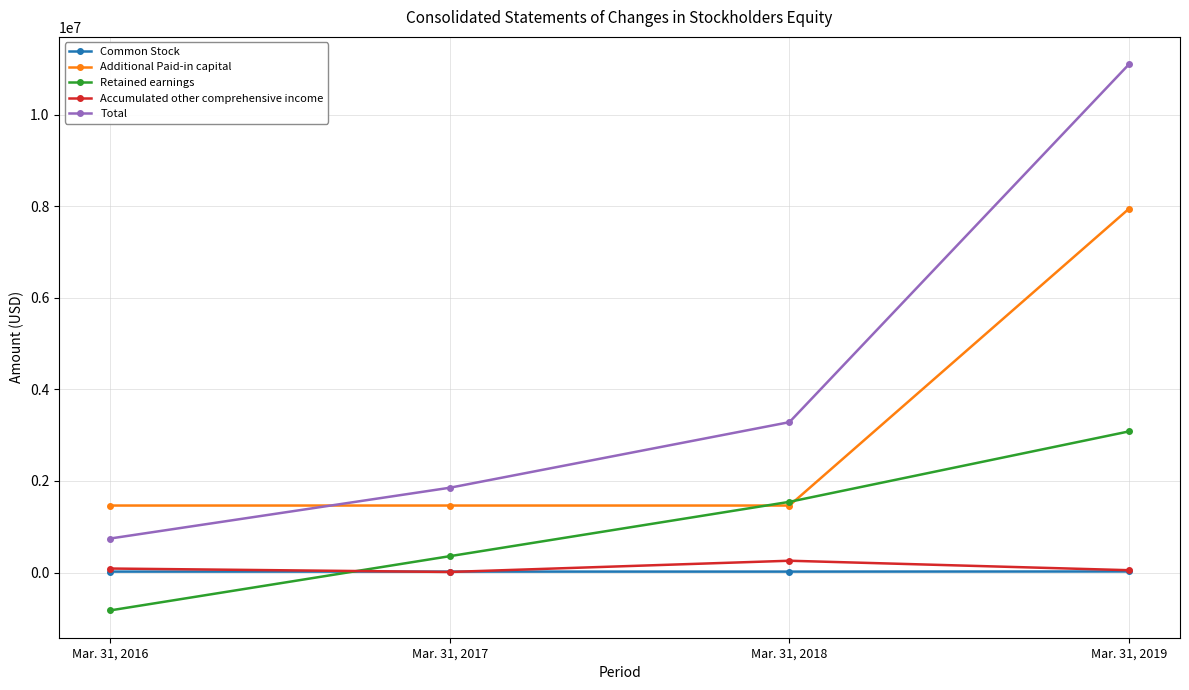

Which series has the largest range (max minus min)?

Total